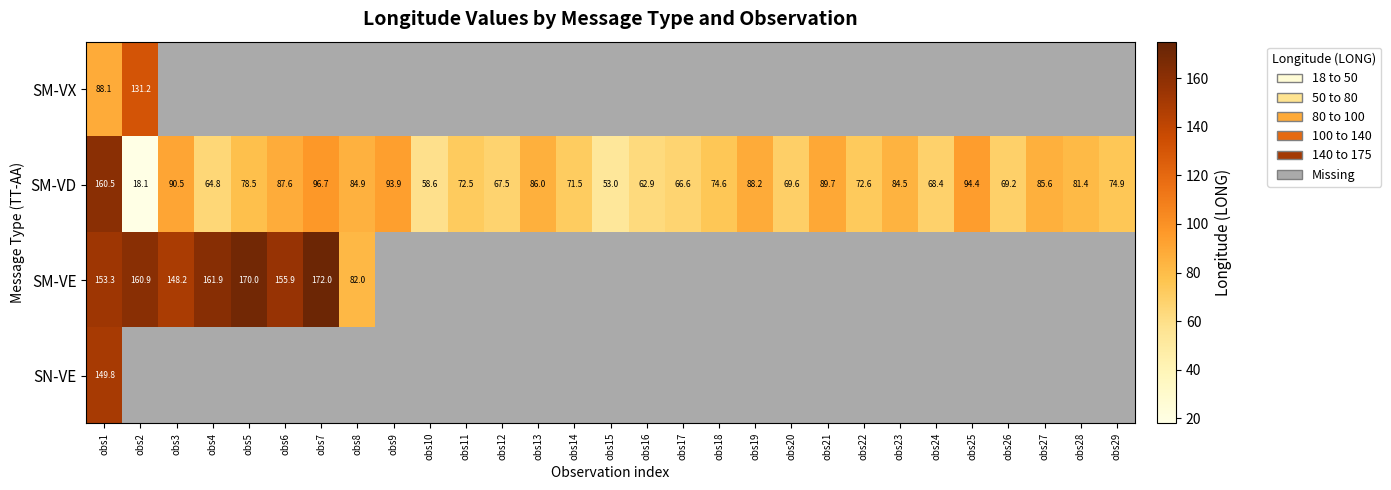

Is it true that SM-VE equals 161.9 at obs4?

True